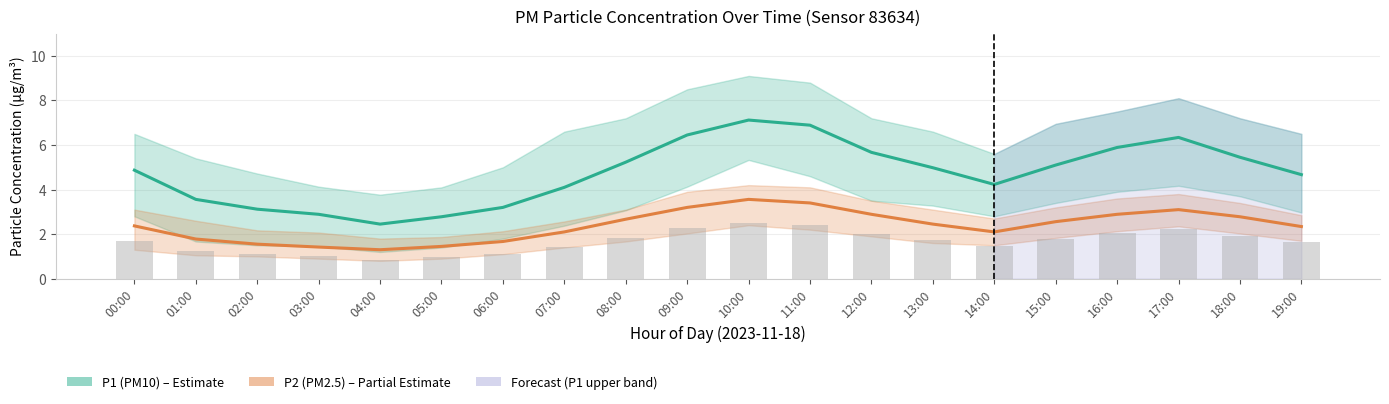

Where does the P2 (PM2.5) series first go above 2?

00:00